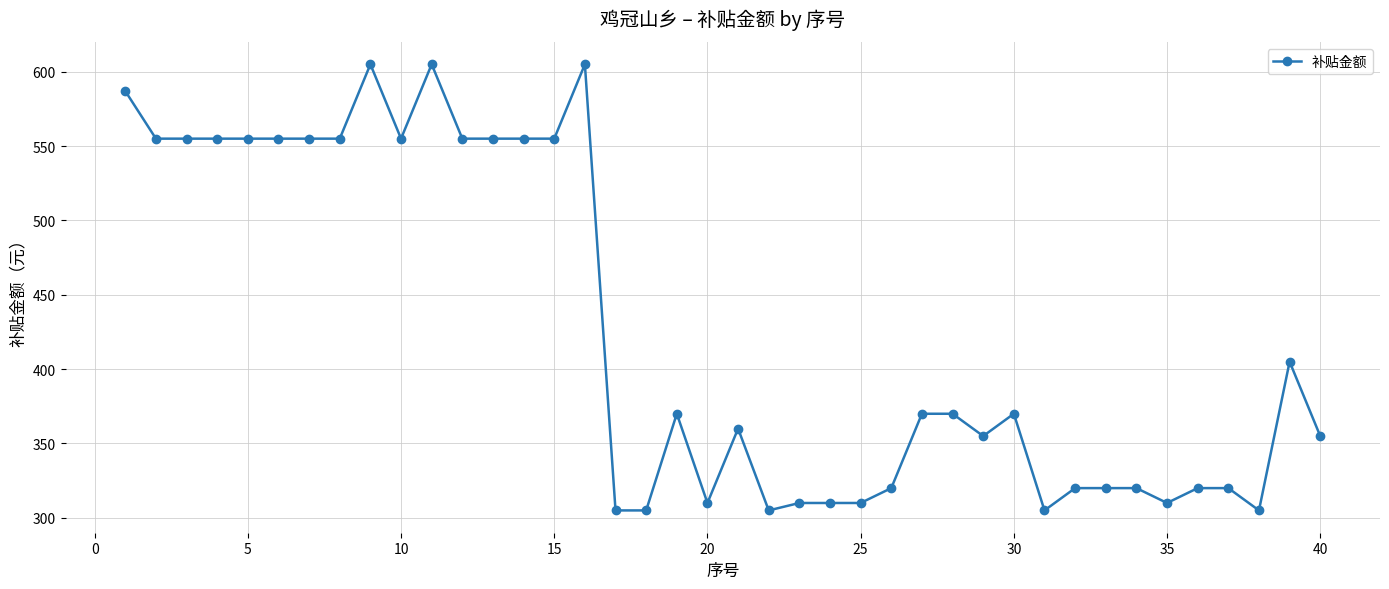

What is the greatest value displayed?

605